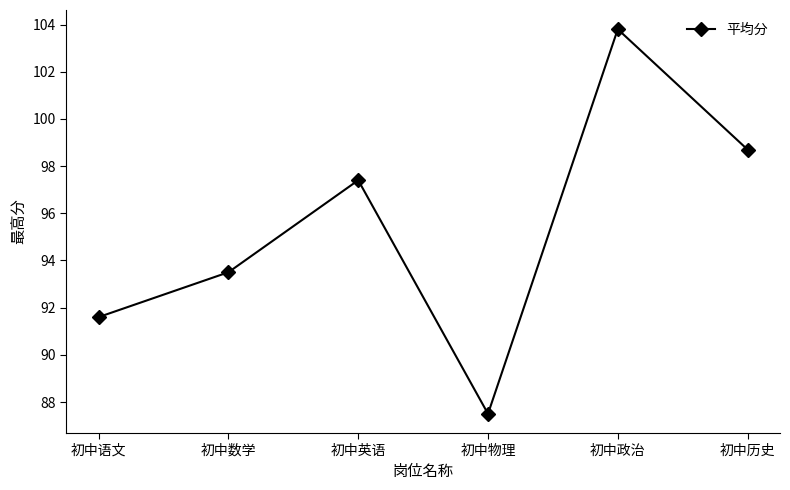

What is the change in value from 初中政治 to 初中历史?

-5.1